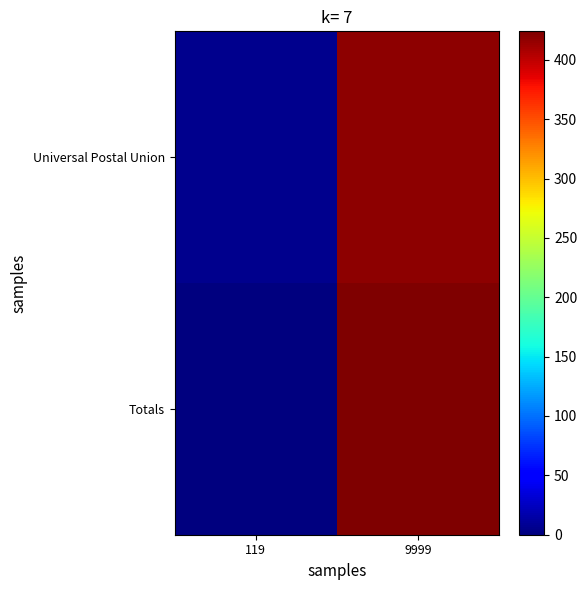

What is the greatest value displayed?

424